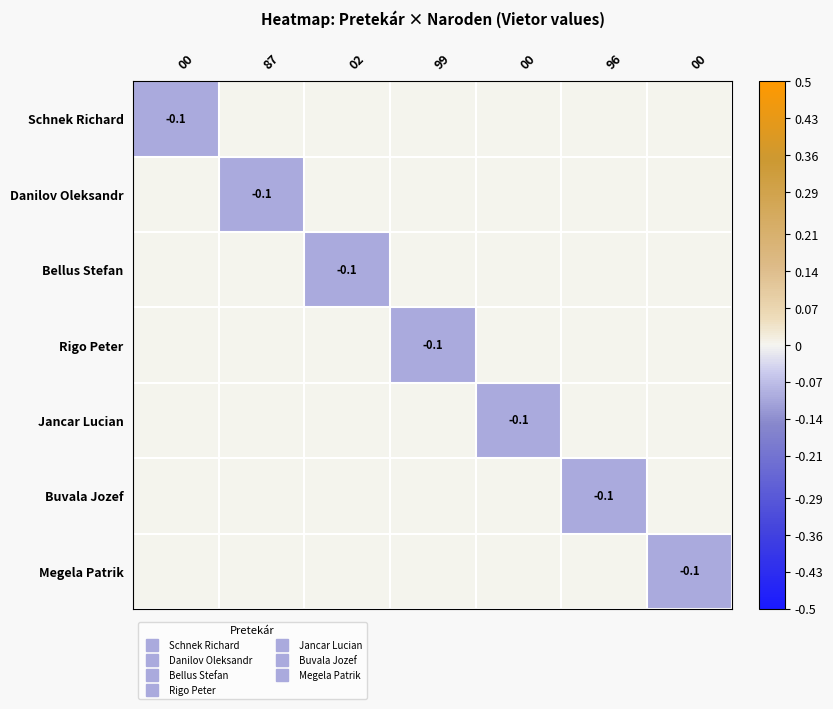

Which series has the largest total across all categories?

Schnek Richard